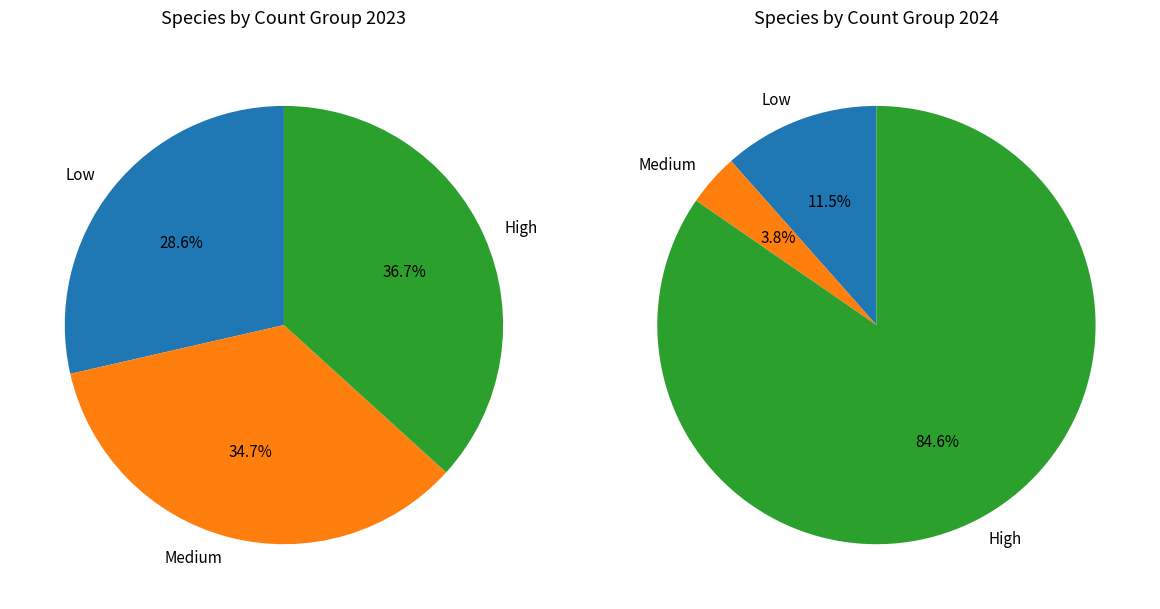

Is it true that Grønnfink is 1% of the pie?

False